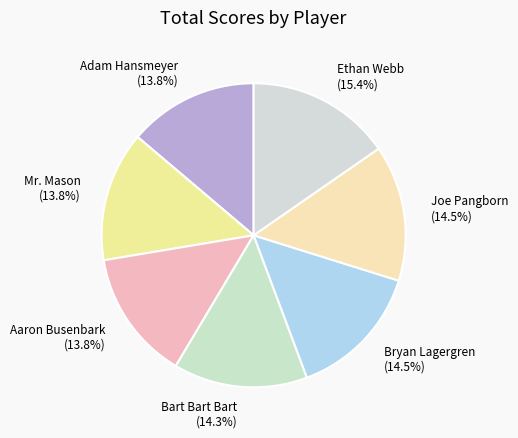

Is there any slice that represents more than half of the pie?

No